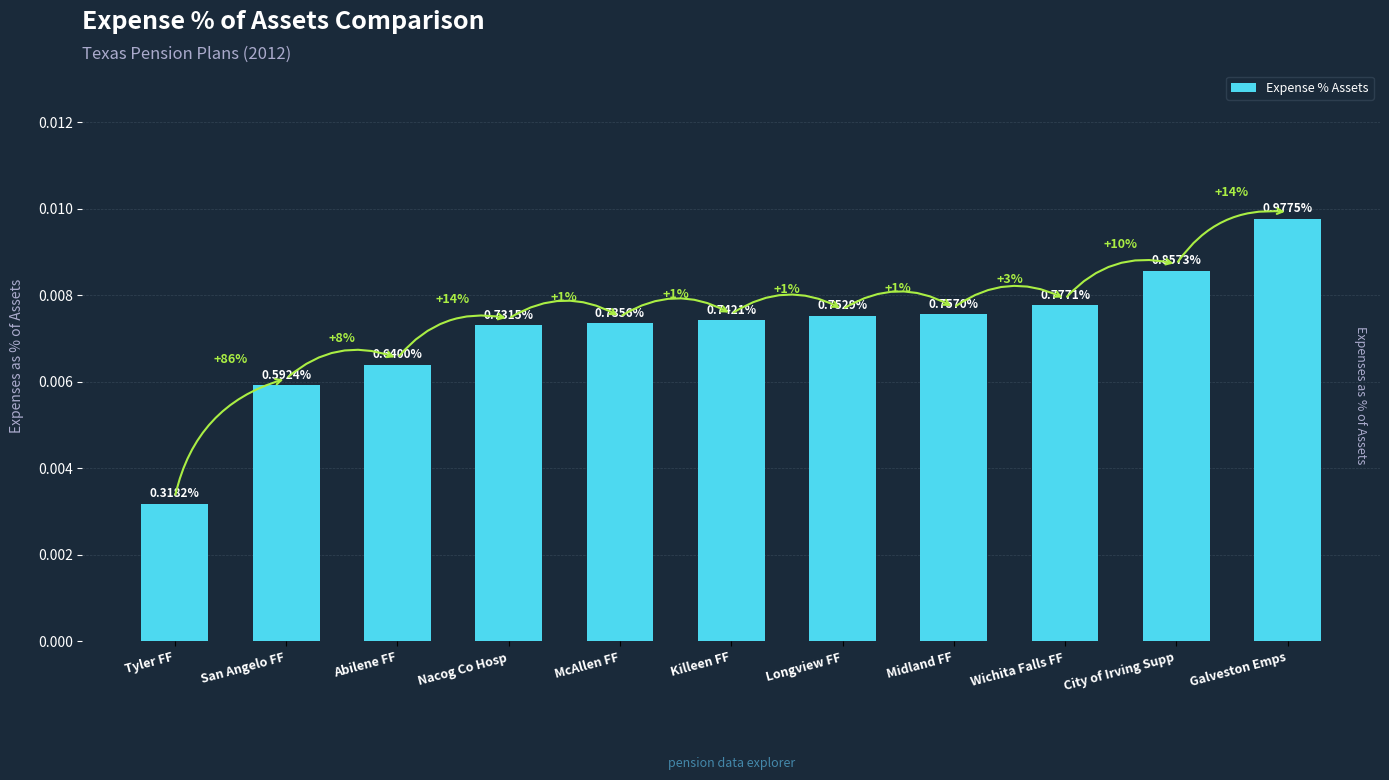

How many bars are there in total?

11